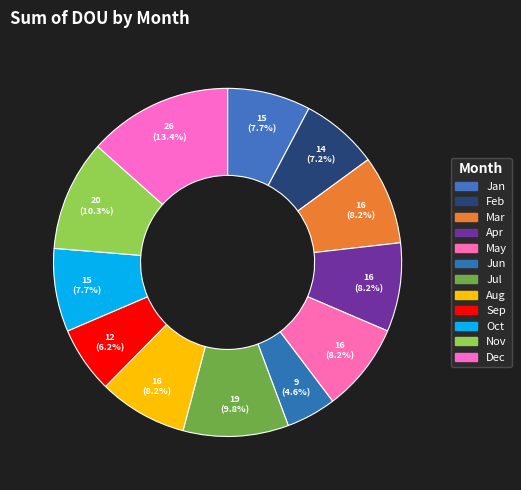

Is it true that Dec is 1% of the pie?

False